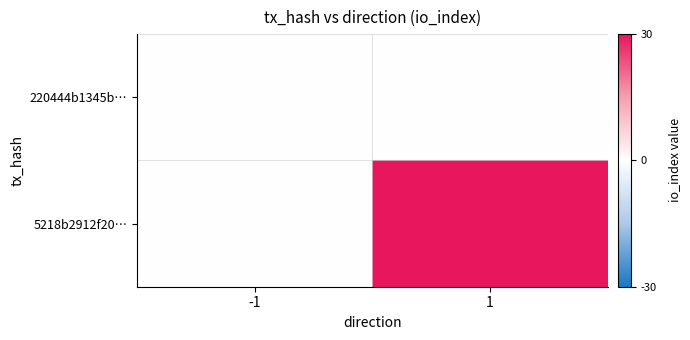

At which category is the sum across all series the highest?

1